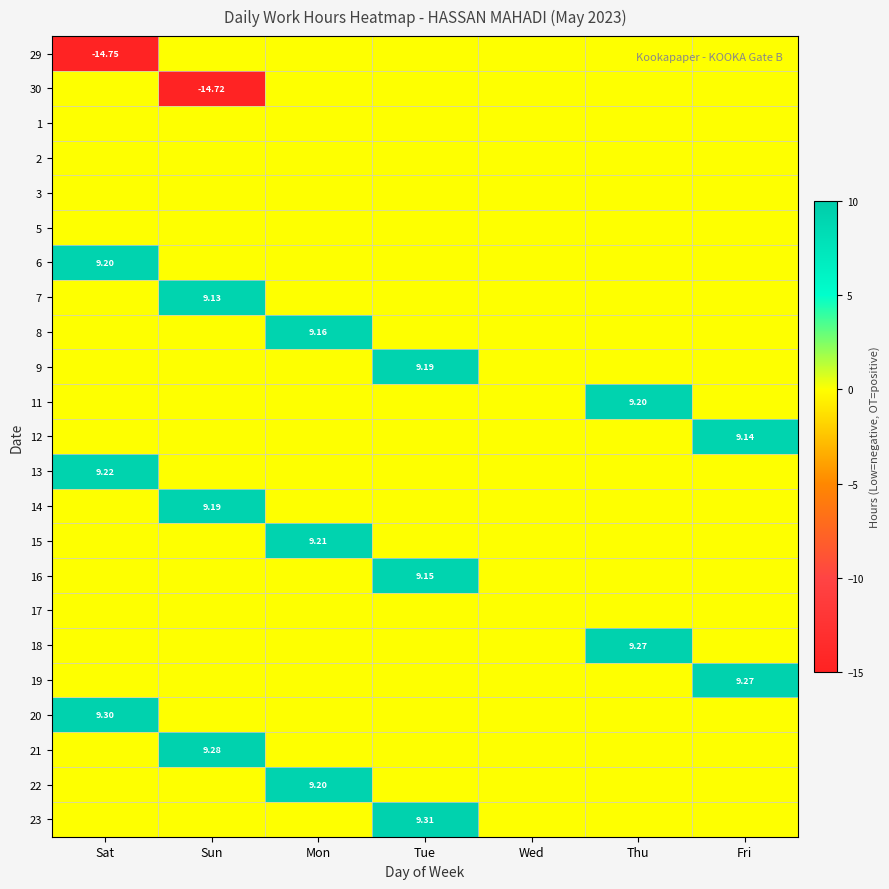

Count the 21 values in the range 0 to 1.

6